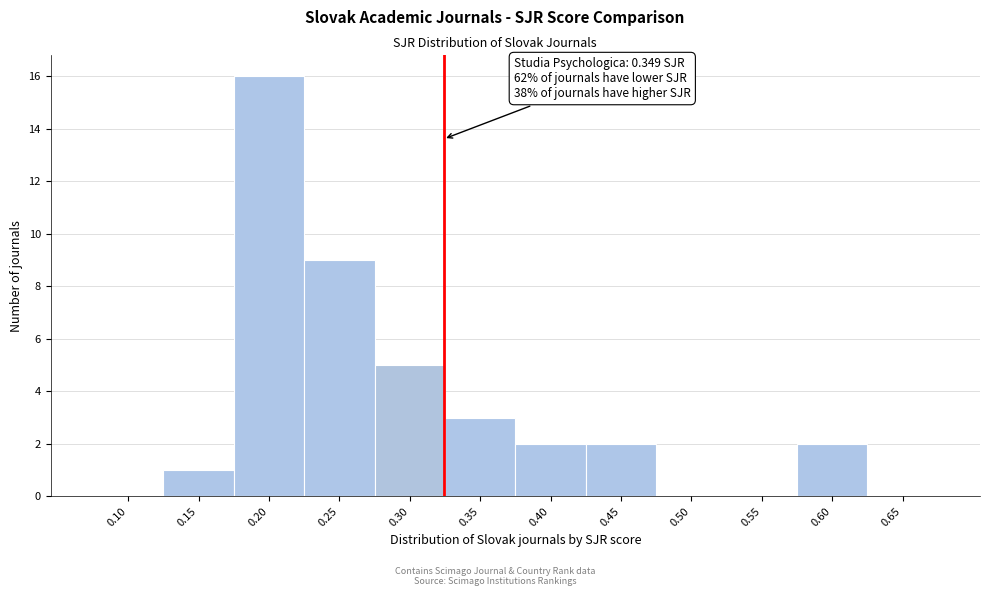

Reading right to left, list all the values displayed in this chart.

0.65=0	0.60=2	0.55=0	0.50=0	0.45=2	0.40=2	0.35=3	0.30=5	0.25=9	0.20=16	0.15=1	0.10=0